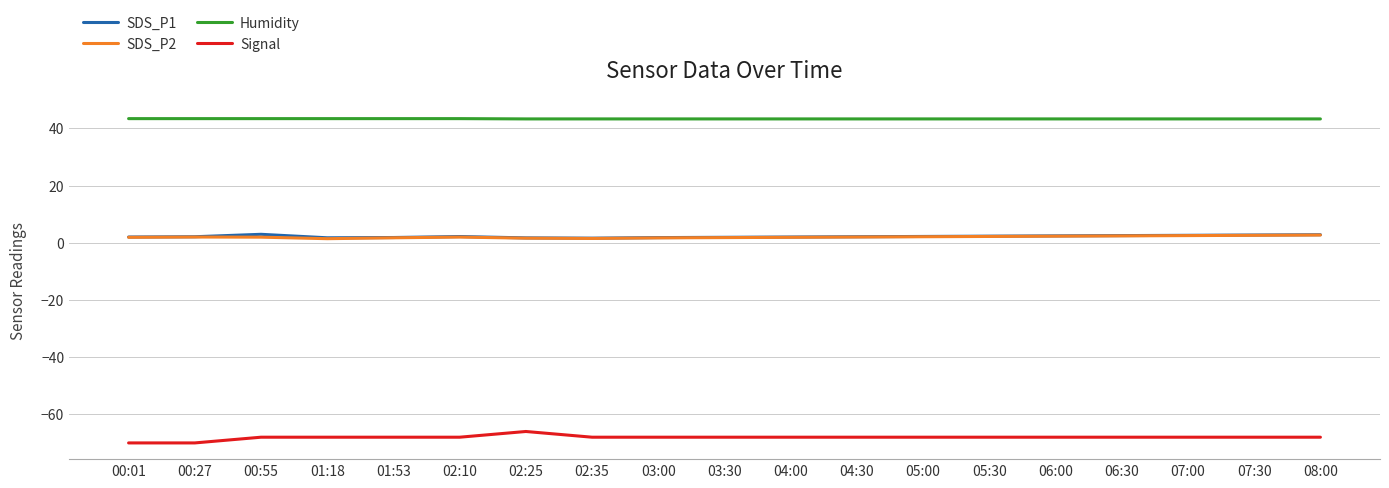

At how many categories does at least one series exceed 13?

19